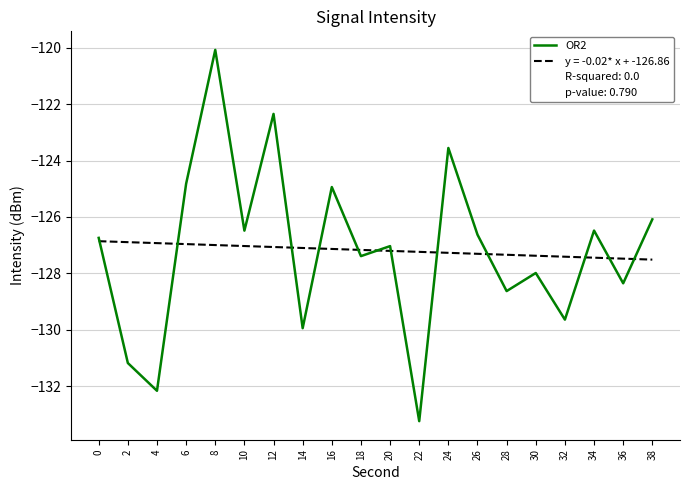

Which category has the highest value across all series?

8